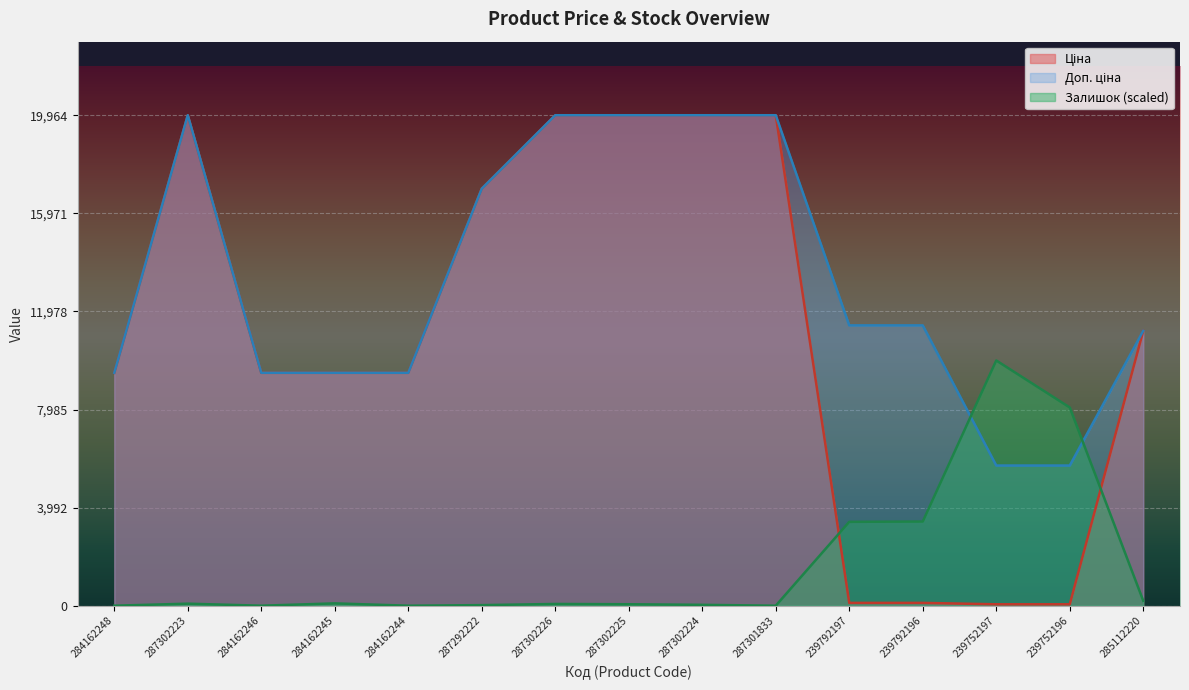

True or false: Залишок has a value of 16826.7 at 239752197.

False